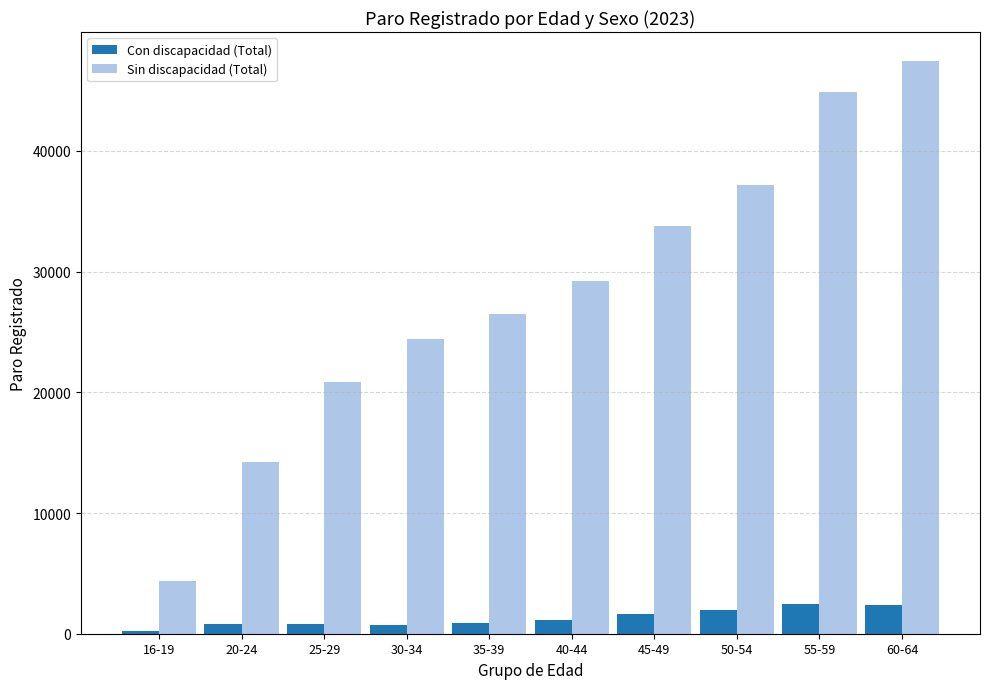

What is the label of the 10th bar from the left?

60-64